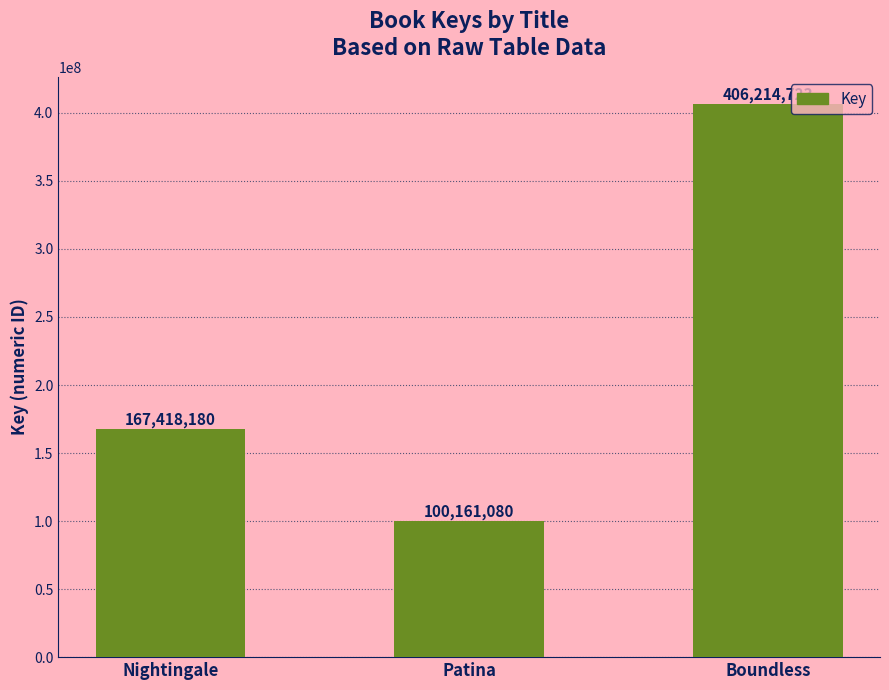

What is the sum of the values at Nightingale and Patina?

267579260